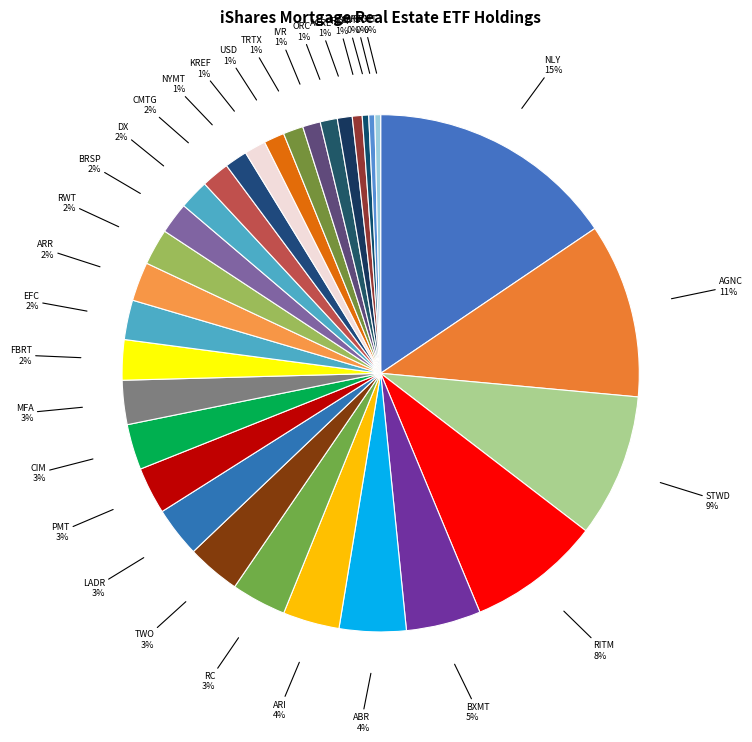

To the nearest percent, what is the average slice percentage?

3%